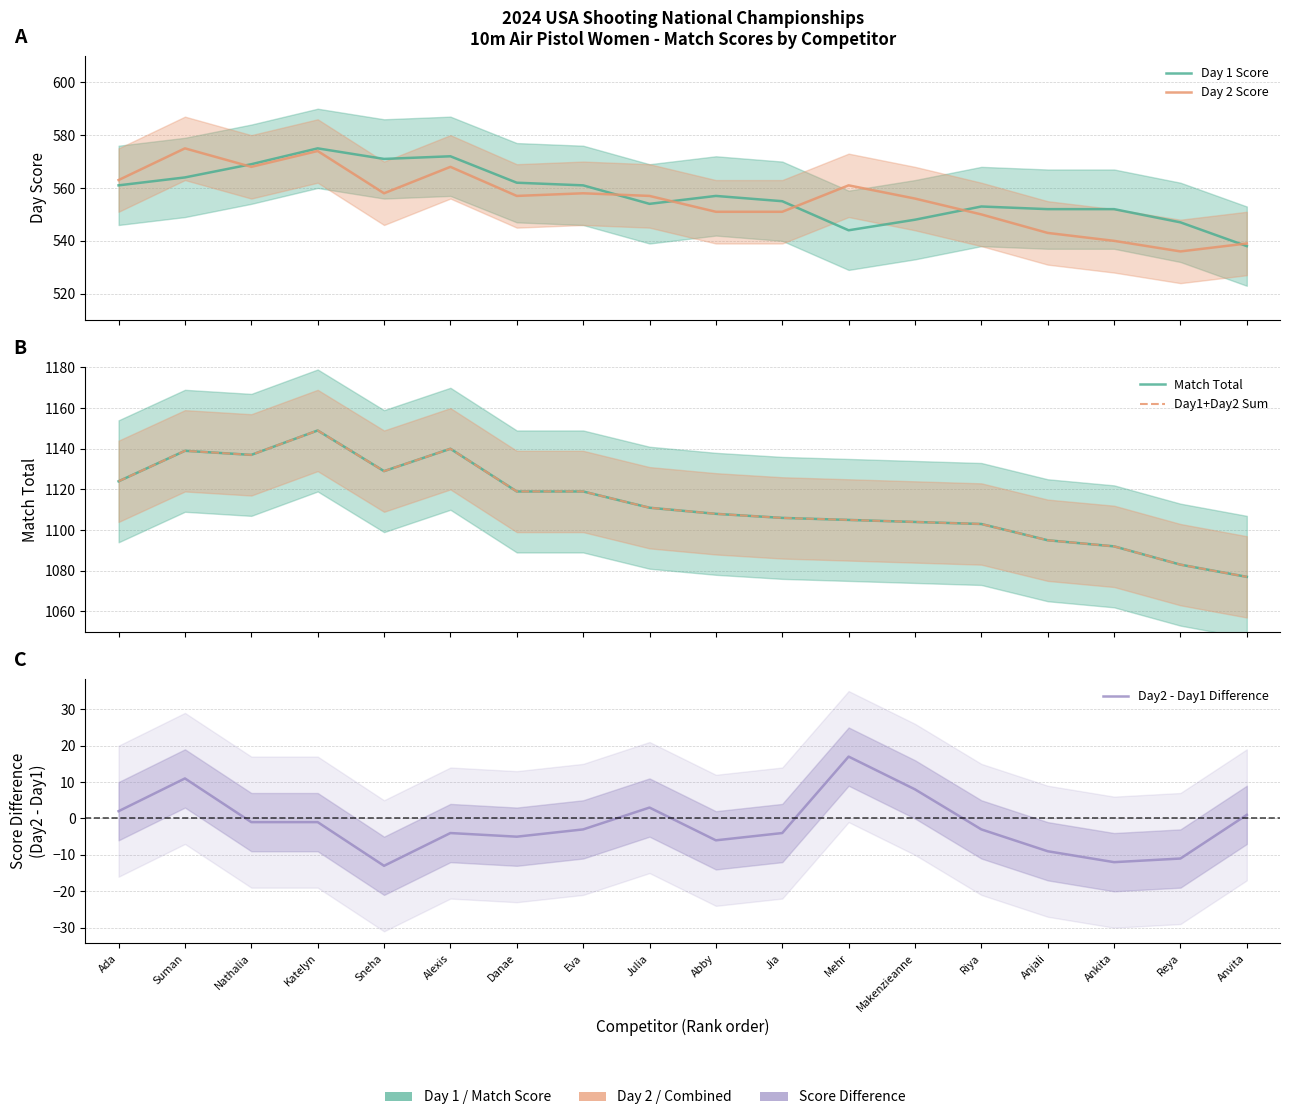

True or false: Day2 - Day1 Difference and Day 2 Score intersect in this chart.

False